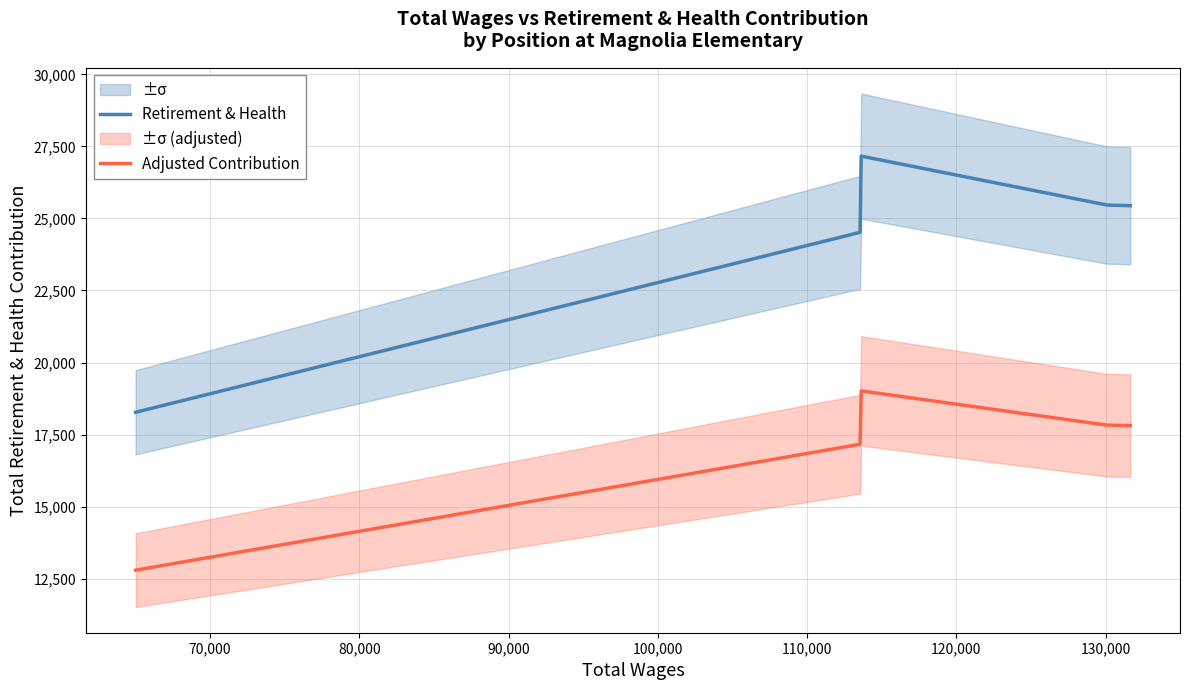

What is the highest value of the Retirement & Health series?

27164.0